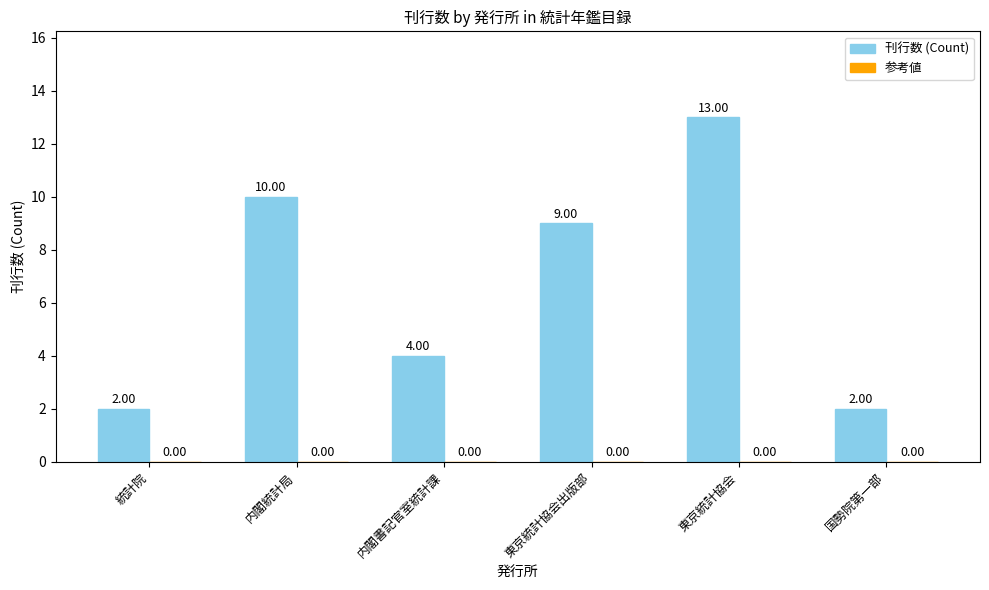

What is the label of the 5th bar from the left?

東京統計協会